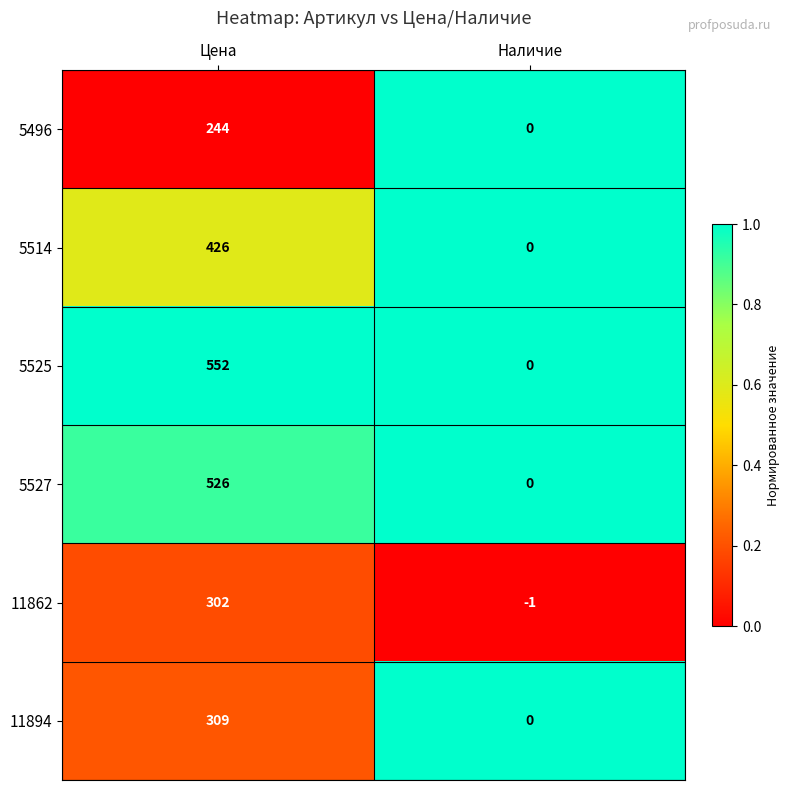

Which series has the largest total across all categories?

5525